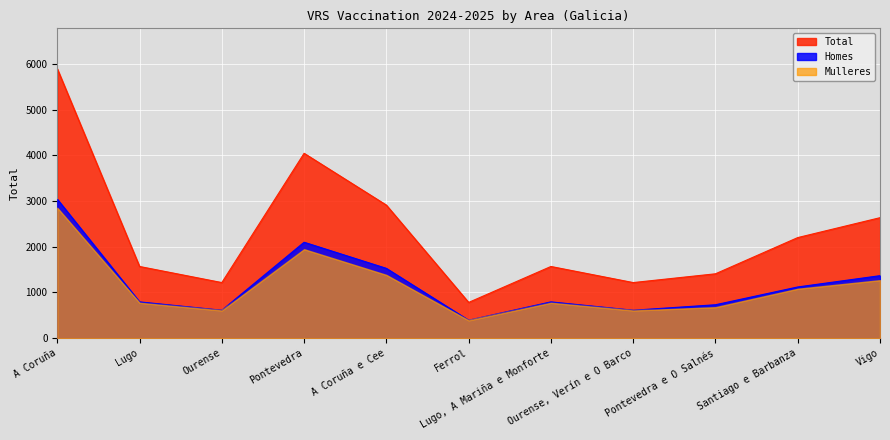

What is the label of the 10th point from the right?

Lugo